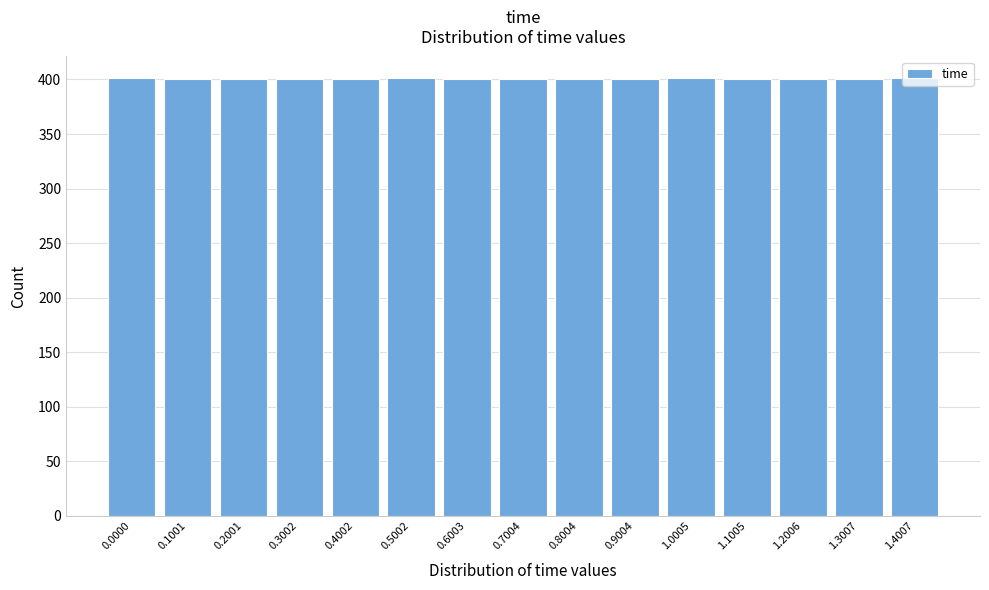

What is the minimum value shown in the chart?

400